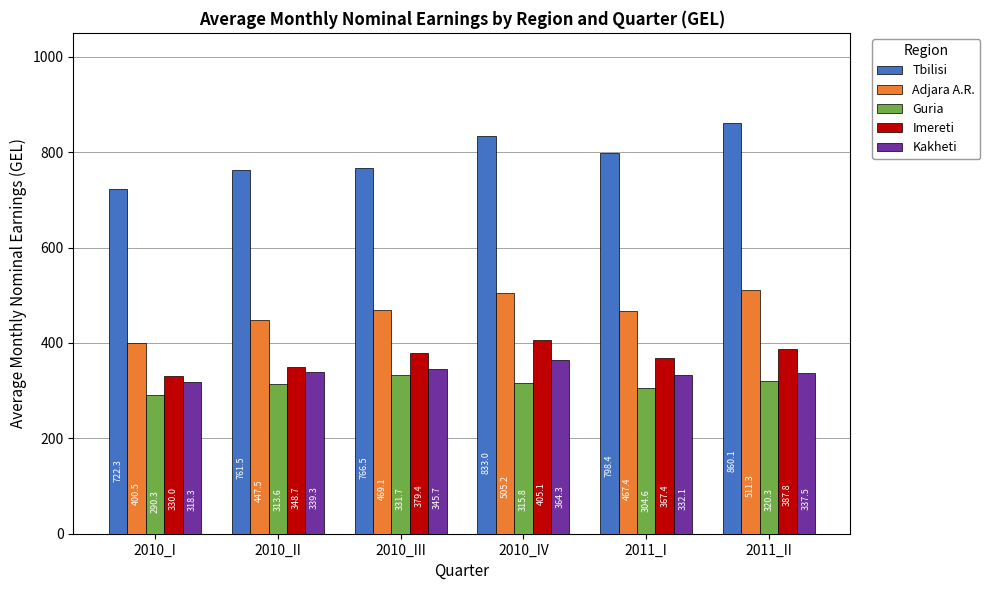

At which label does Imereti reach its minimum?

2010_I